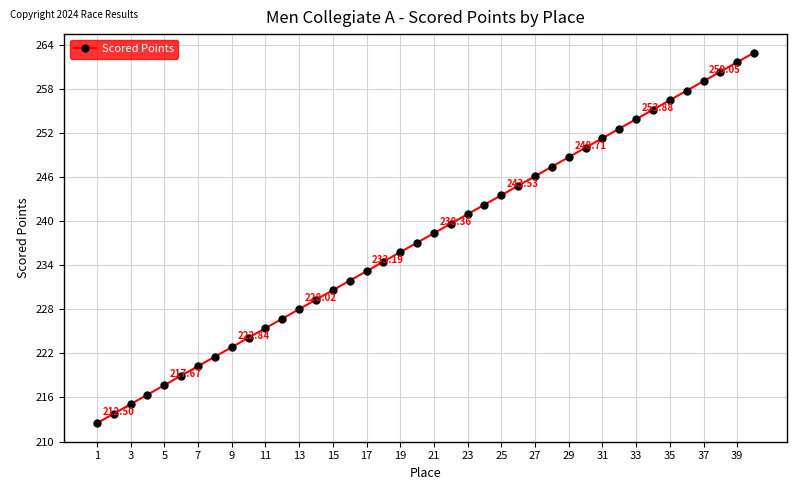

What is the difference between the maximum and second lowest values?

49.1